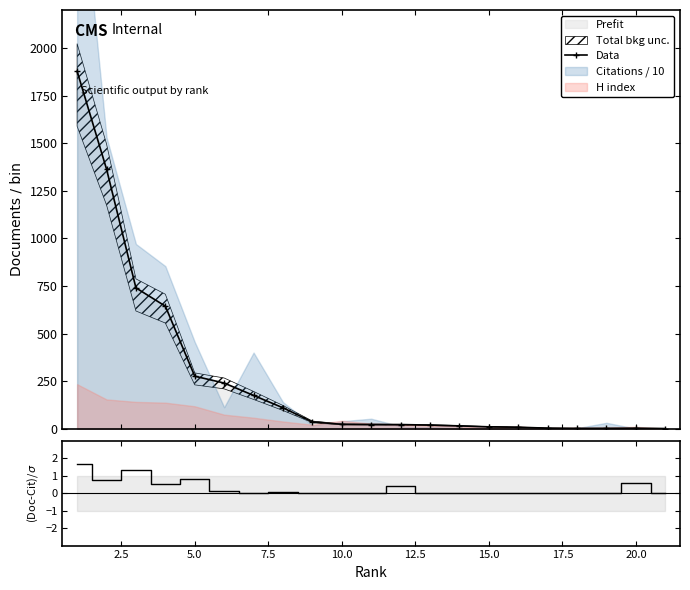

True or false: (Doc-Citable)/$\sigma$ and Data cross at least once.

False